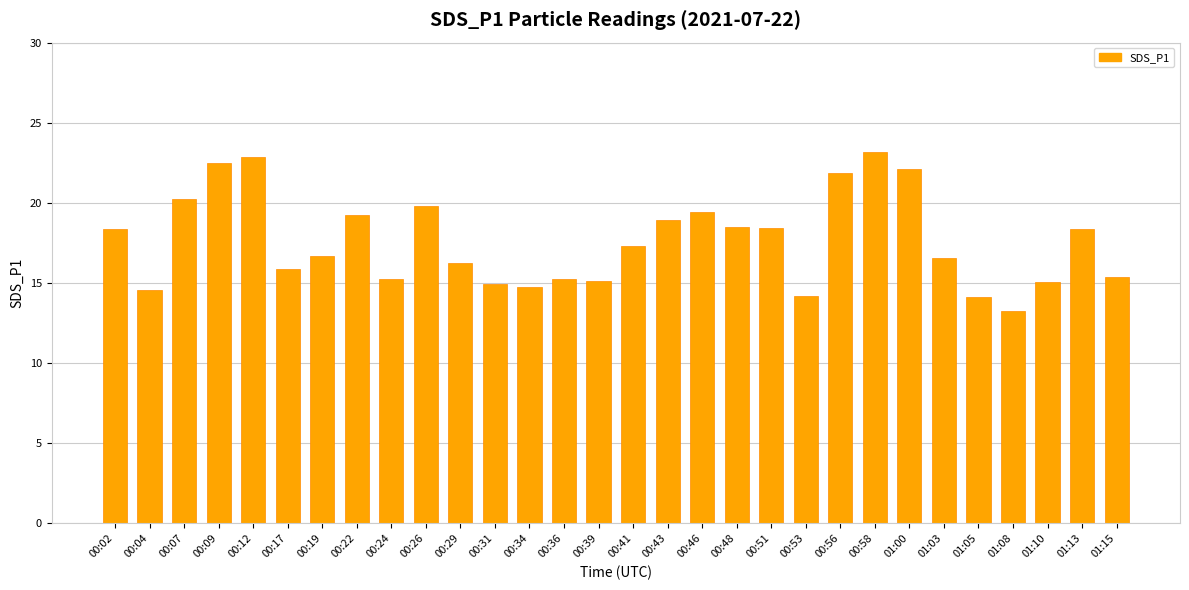

Where does the data first go above 17?

00:02